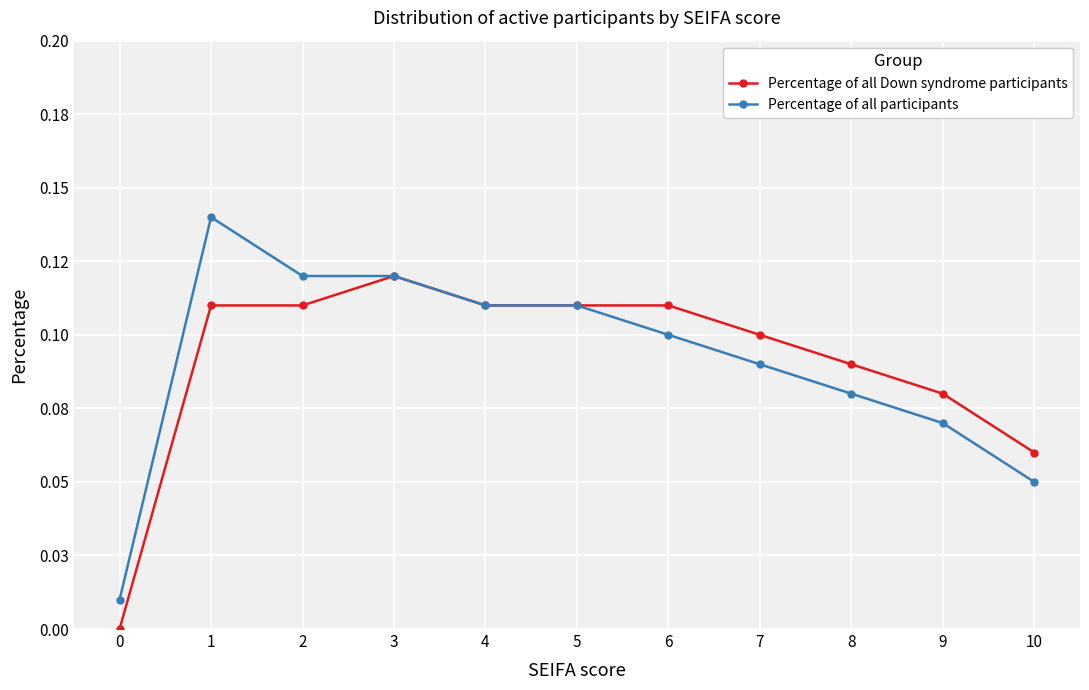

What are all the series names shown in the legend?

Percentage of all Down syndrome participants, Percentage of all participants